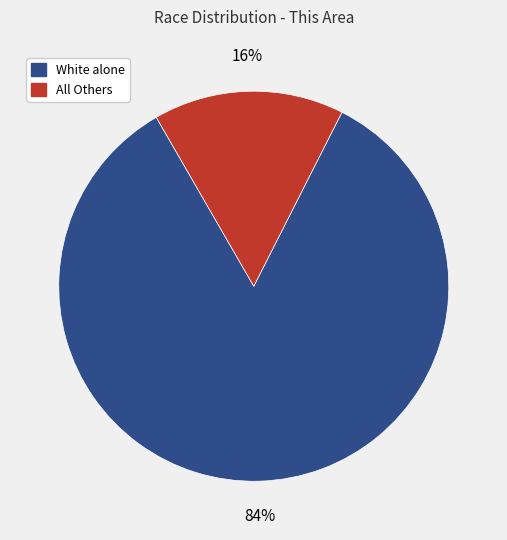

To the nearest percent, what is the average slice percentage?

50%